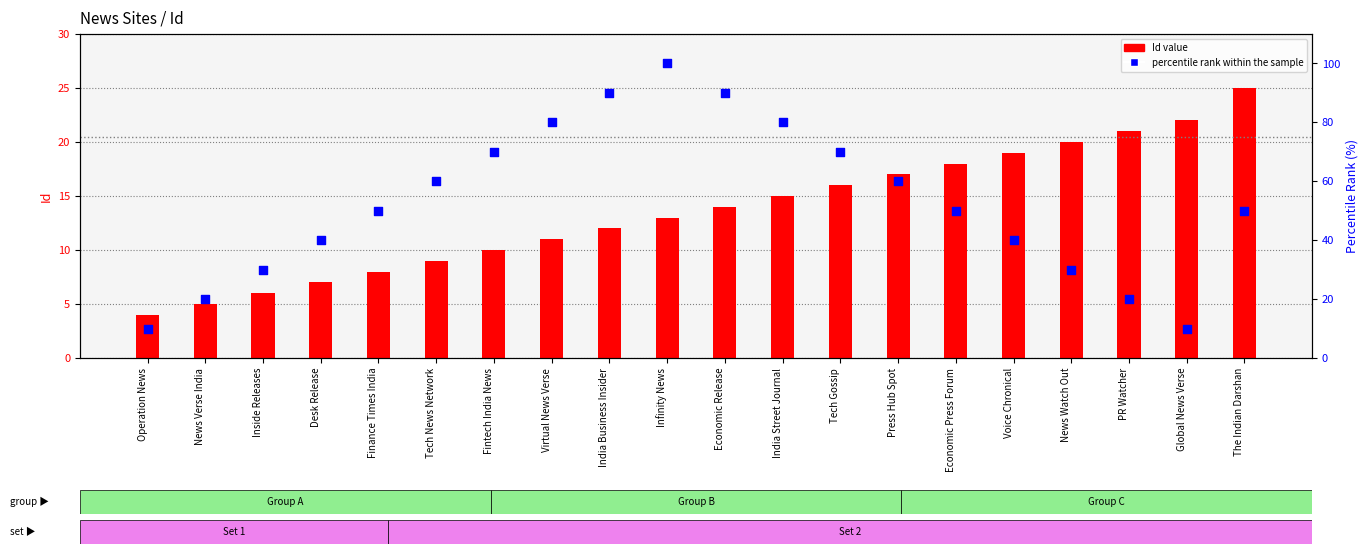

Which series reaches the minimum Y coordinate?

Id (numeric)